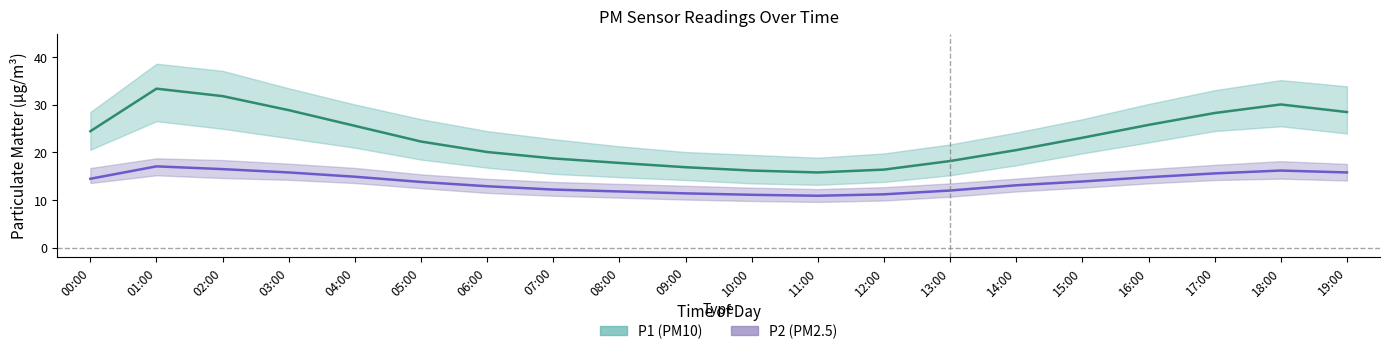

True or false: P2 mean and P1 mean cross at least once.

False